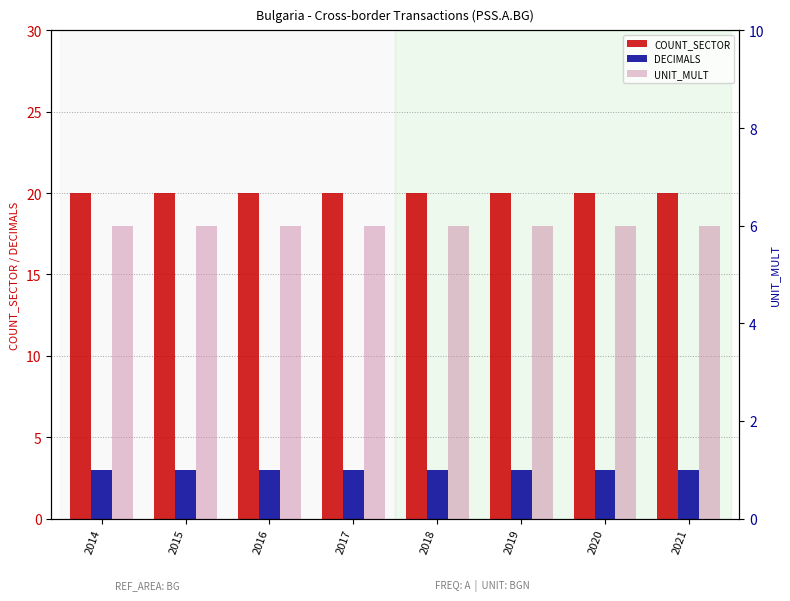

What is the spread (max minus min) of values at 2020?

17